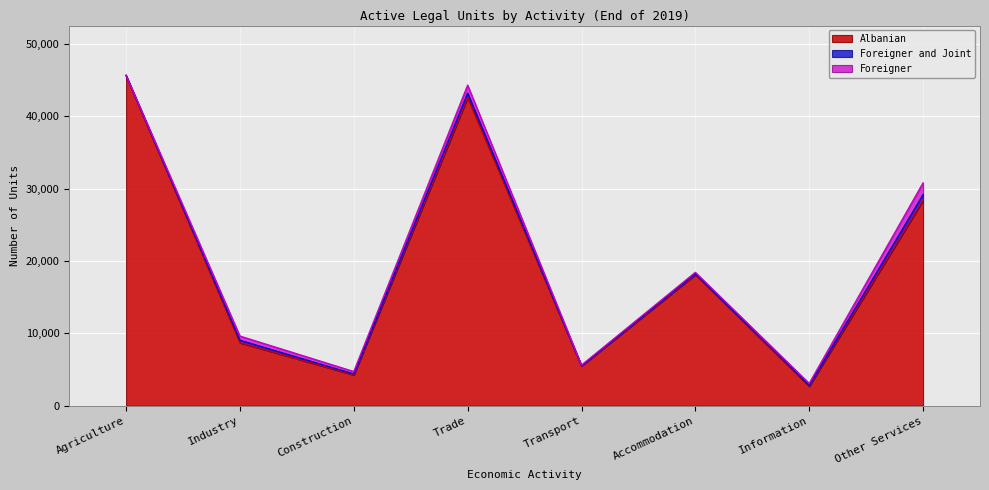

At which category does Foreigner and Joint reach its first local peak?

Industry